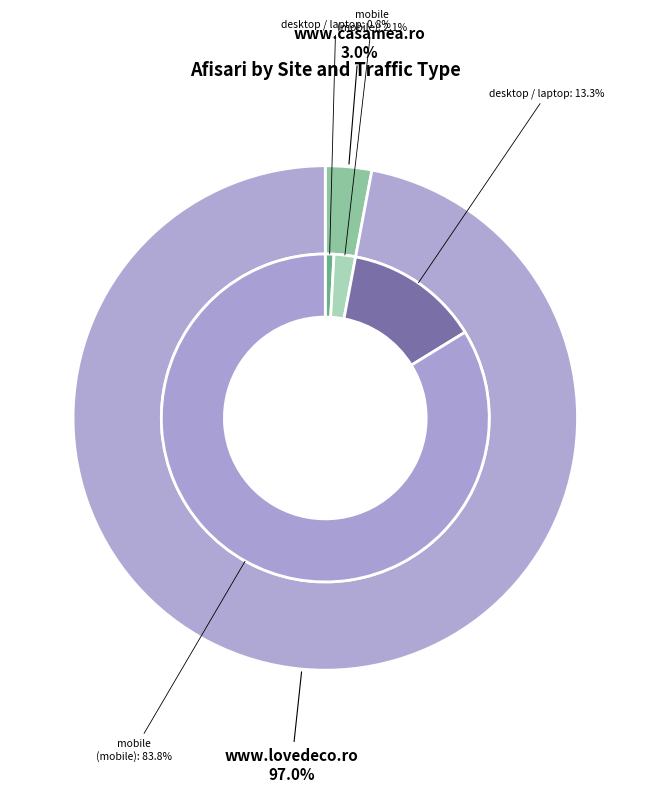

What is the smallest slice in the pie chart?

www.casamea.ro